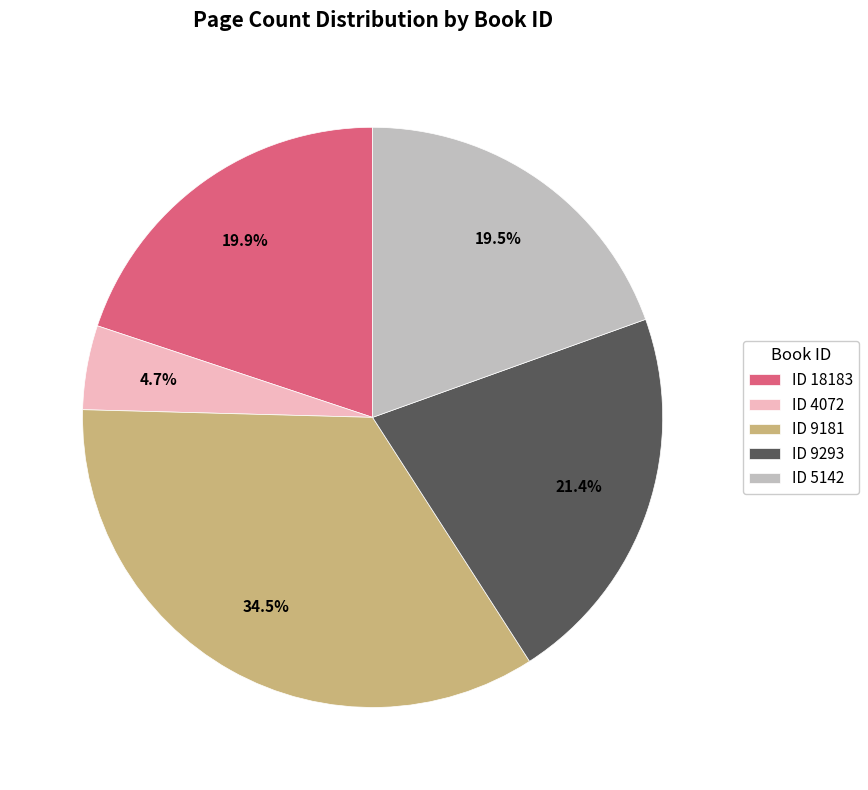

How many segments does this pie chart have?

5